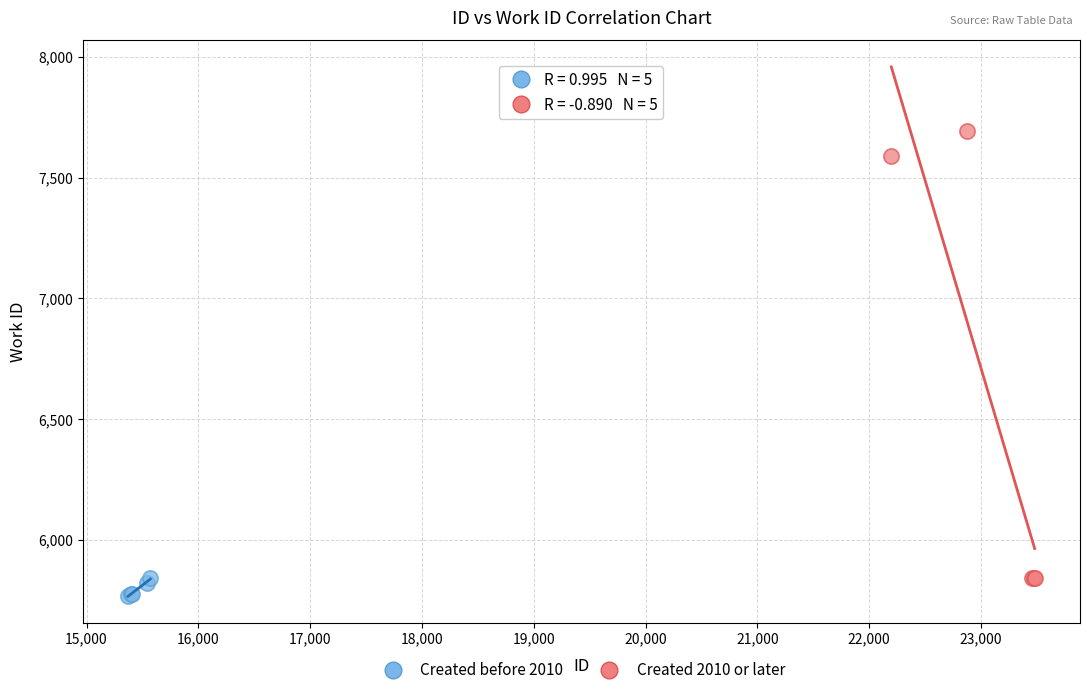

Which series has the widest spread of Y values?

Created 2010 or later